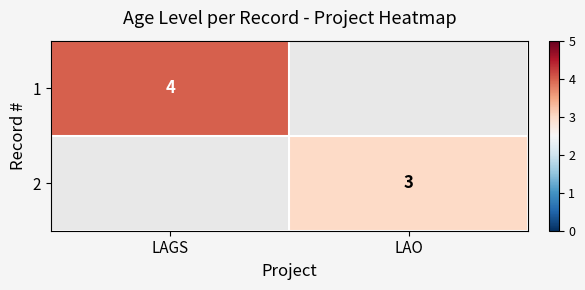

At how many categories does at least one series exceed 3?

1